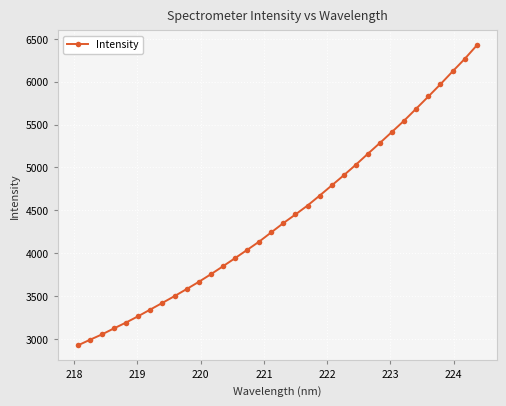

What is the value of the 21st point from the left?

4671.9